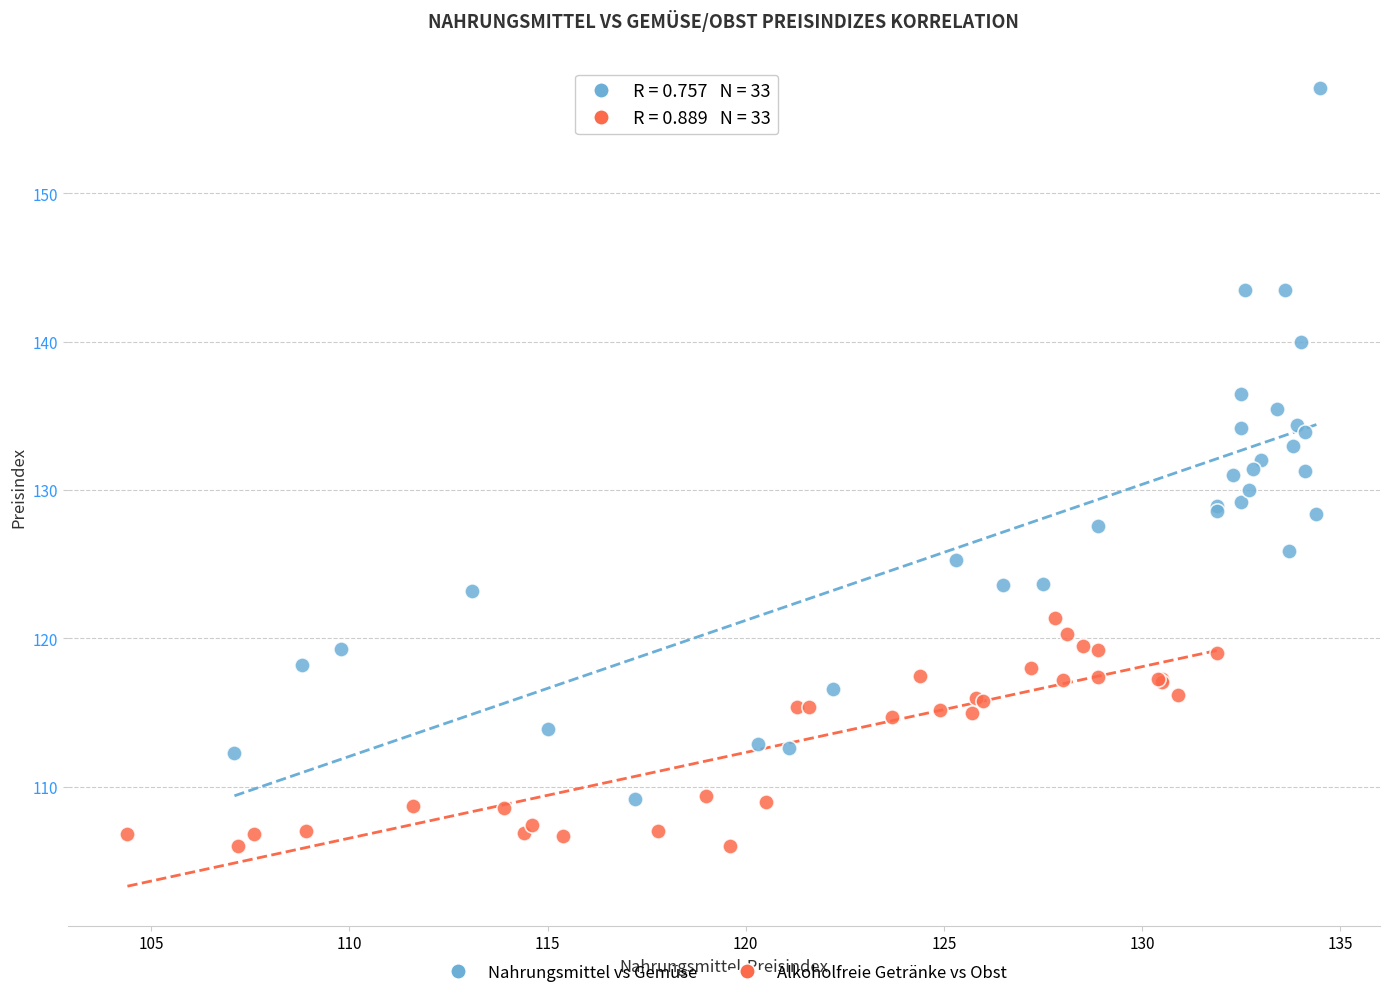

Which series reaches the minimum Y coordinate?

Alkoholfreie Getränke vs Obst